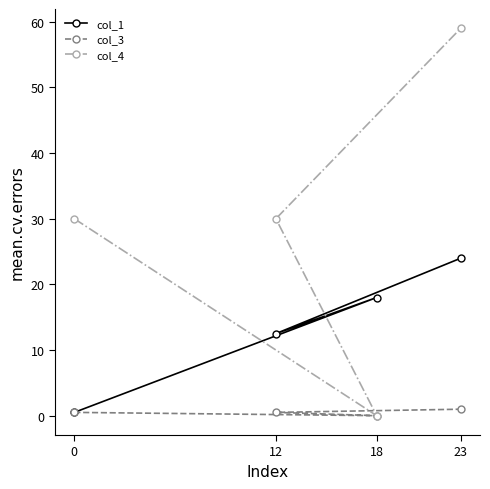

How many interior local valleys does the col_4 series have?

1